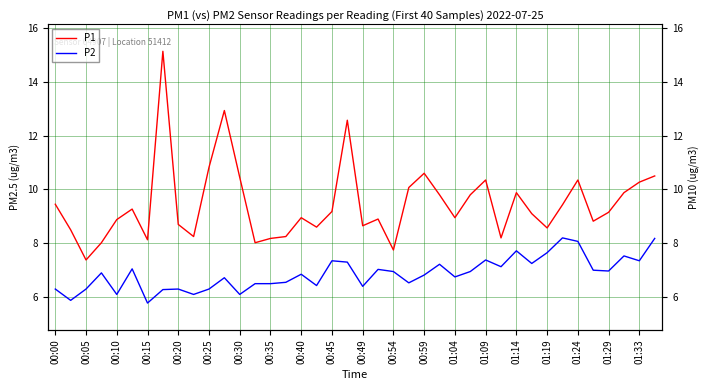

How many interior local valleys does the P1 series have?

11